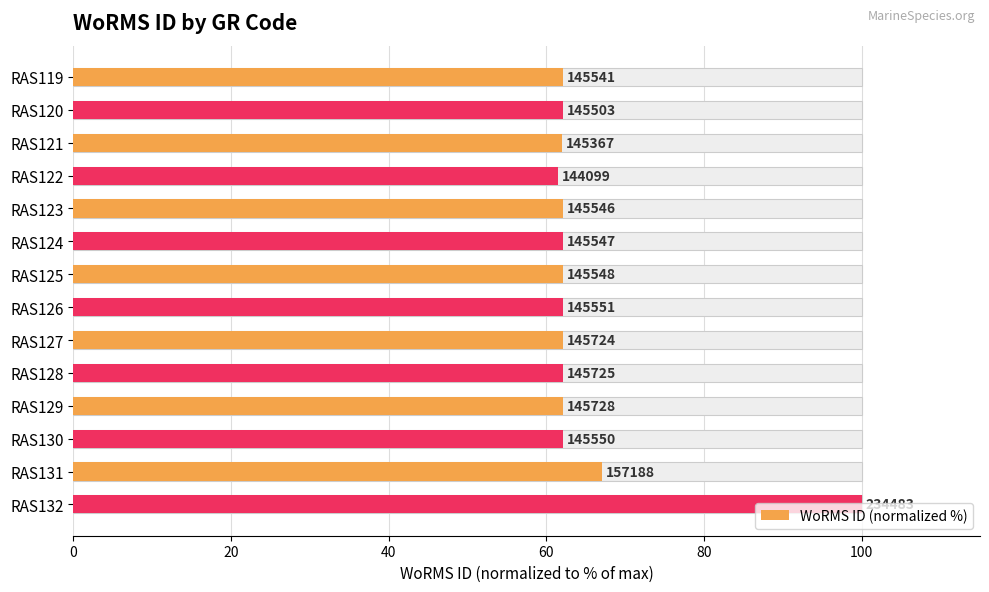

Count the number of categories in the chart.

14